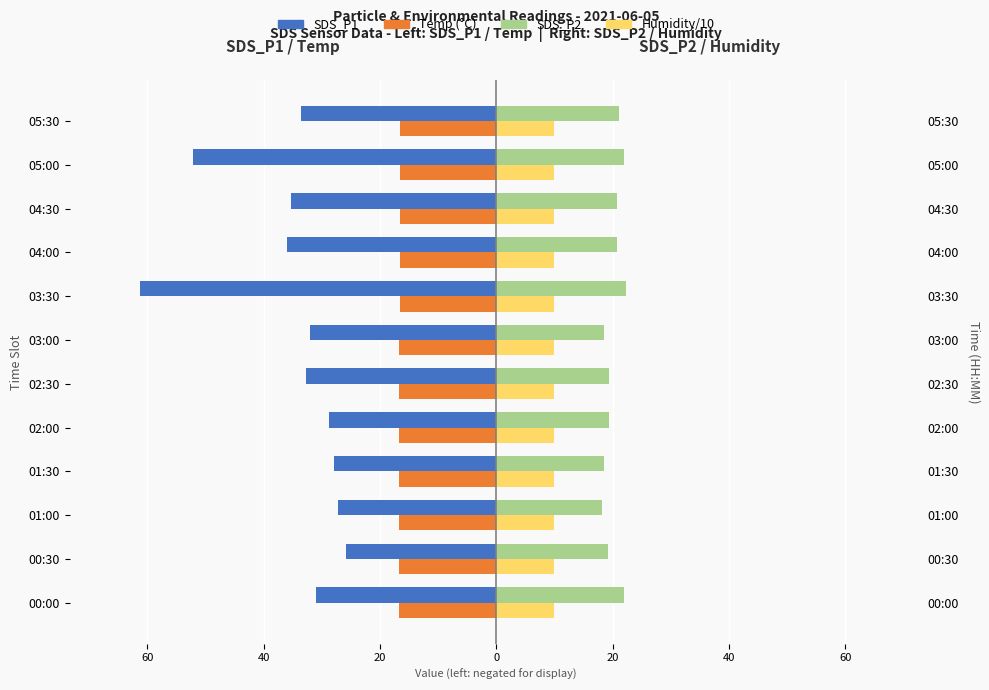

What is the average value of the Temp (°C) series?

-16.7